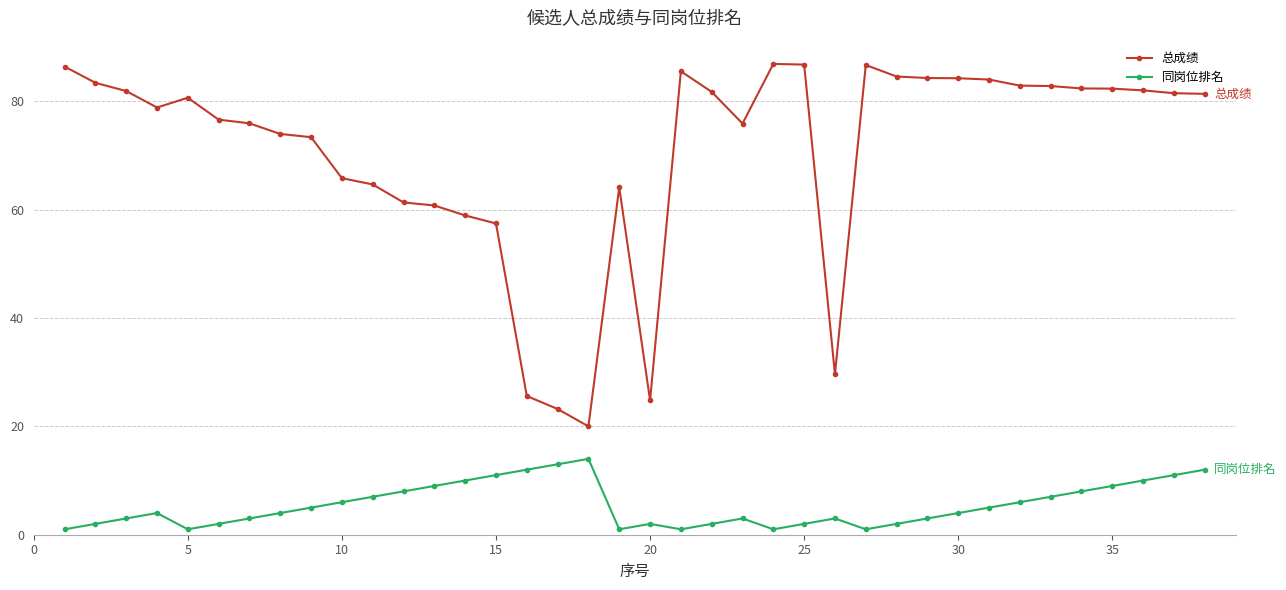

What is the difference between the maximum and minimum values in the 总成绩 series?

66.9